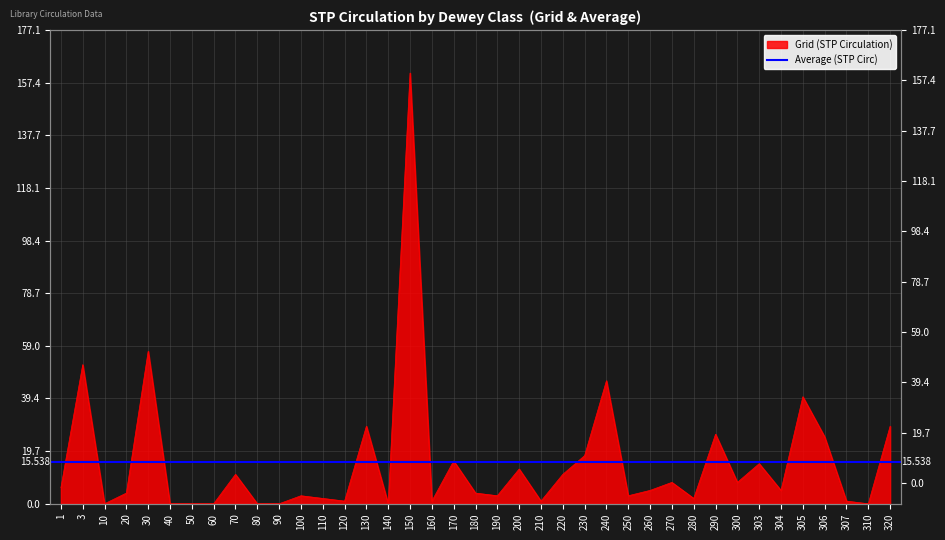

Reading left to right, list all the values displayed in this chart.

1=6	3=52	10=0	20=4	30=57	40=0	50=0	60=0	70=11	80=0	90=0	100=3	110=2	120=1	130=29	140=0	150=161	160=1	170=16	180=4	190=3	200=13	210=1	220=11	230=18	240=46	250=3	260=5	270=8	280=2	290=26	300=8	303=15	304=5	305=40	306=25	307=1	310=0	320=29